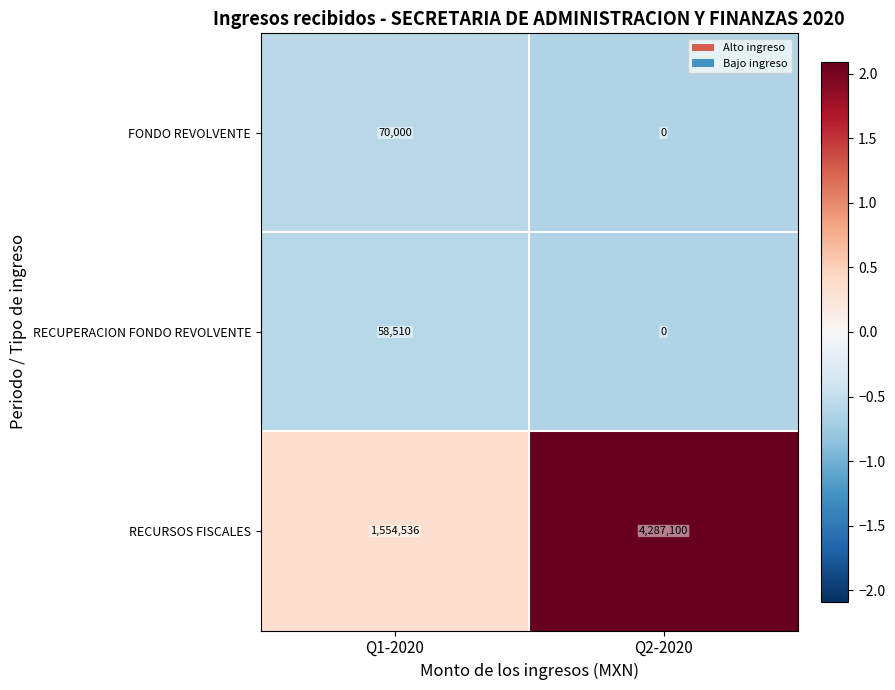

Read the RECURSOS FISCALES value at Q1-2020, to the nearest 50.

1554550